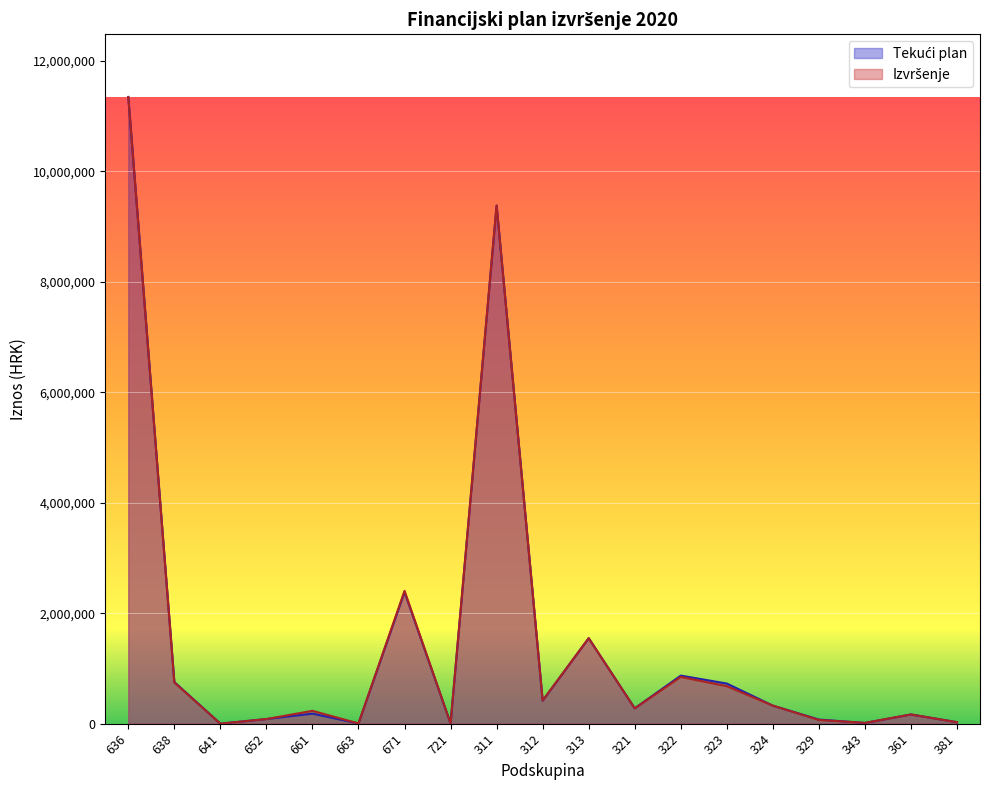

What is the difference between the maximum and minimum values in the Tekući plan series?

11340559